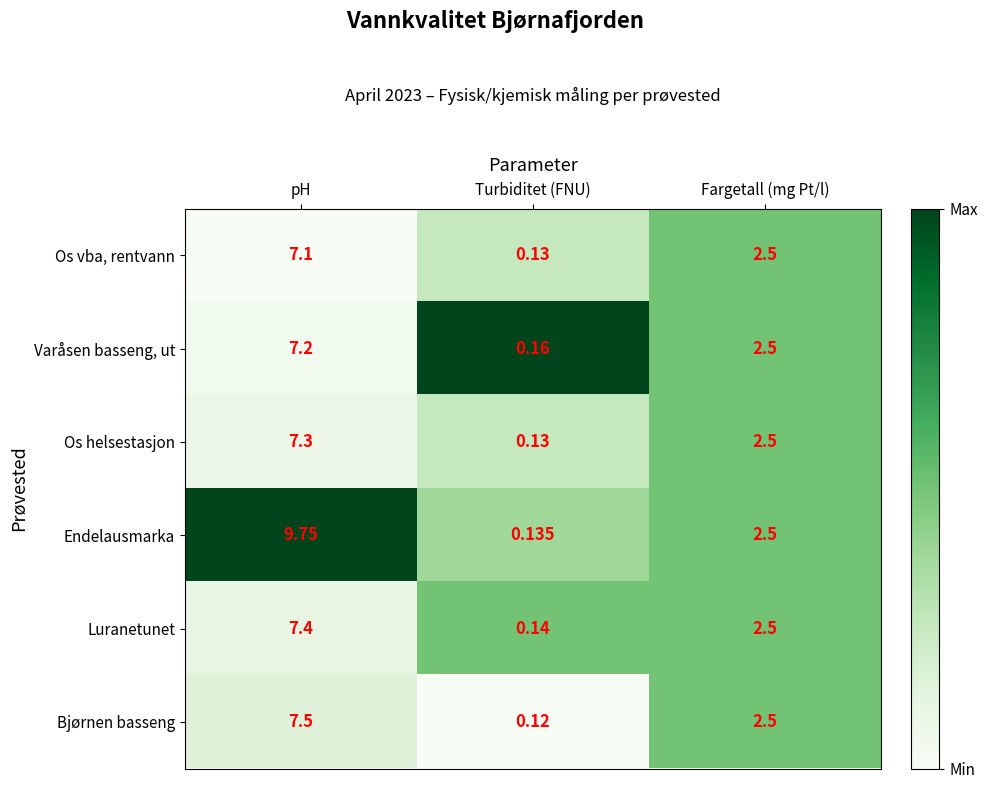

Where is Varåsen basseng, ut nearest to the value 3?

Fargetall (mg Pt/l)